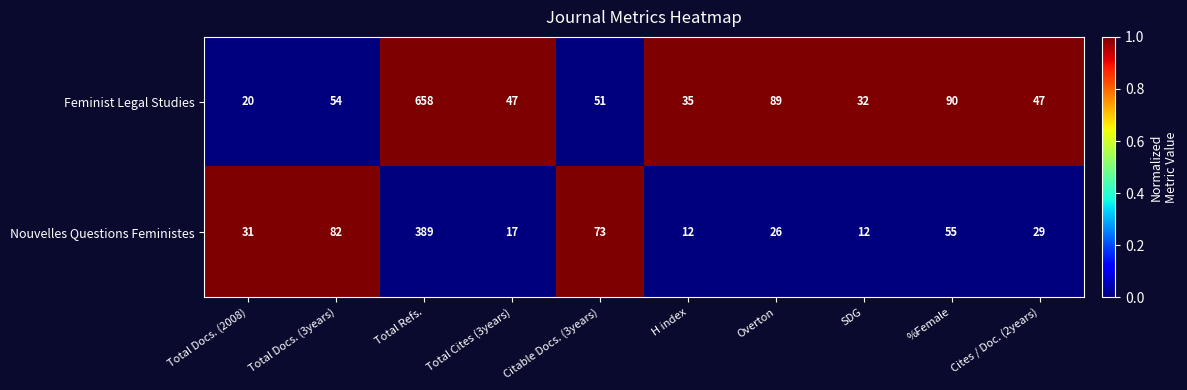

Where is Feminist Legal Studies nearest to the value 339?

%Female